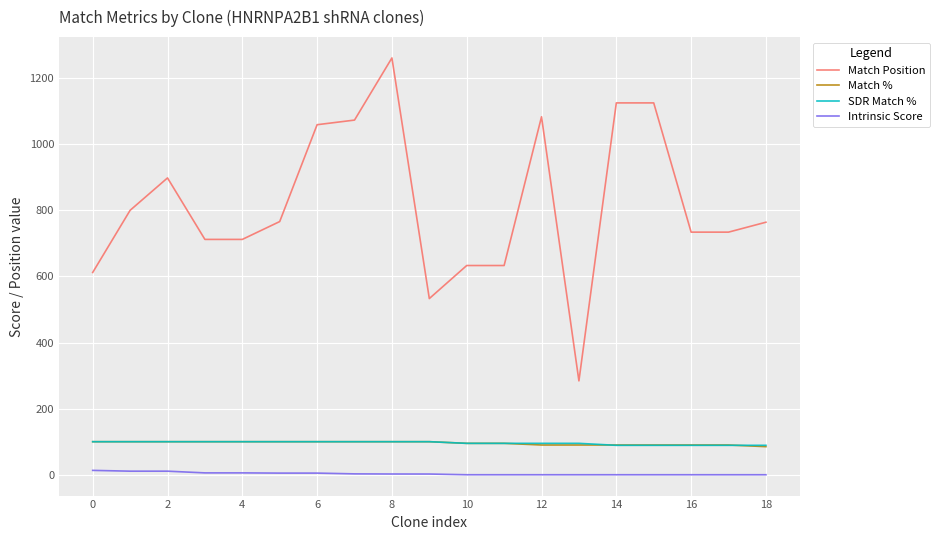

How many Match % values are between 90 and 100?

18